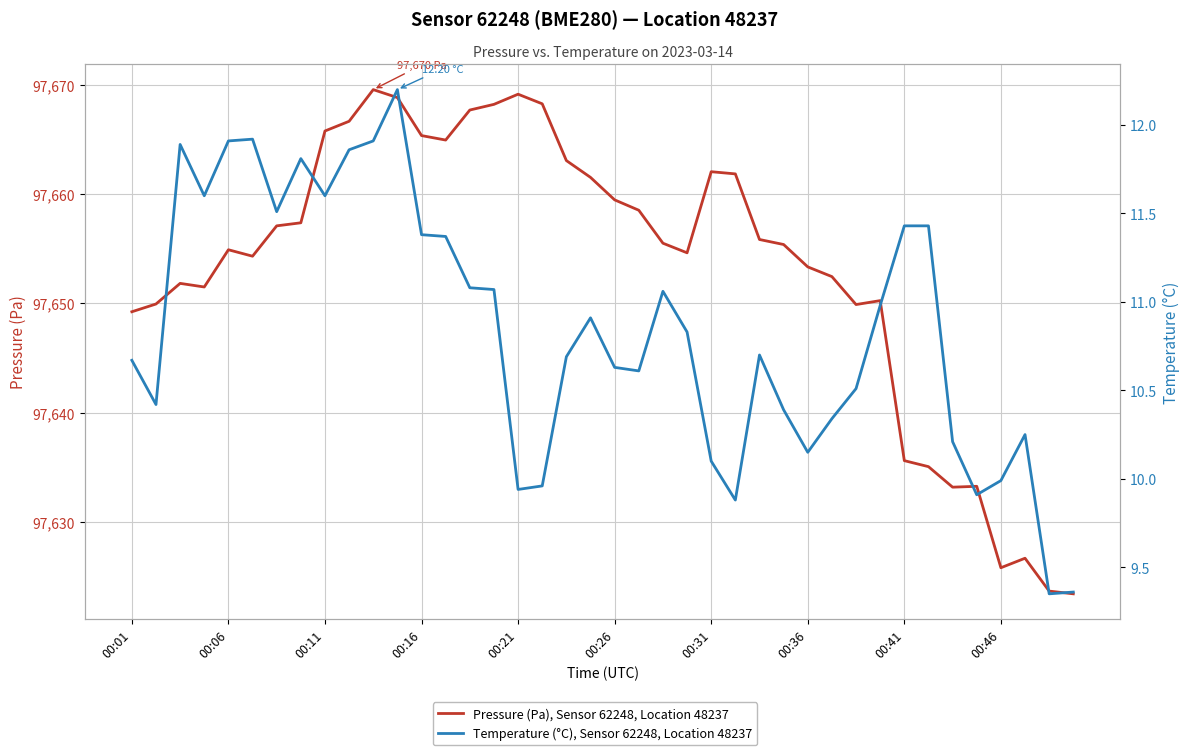

What is the label of the 25th point from the right?

15